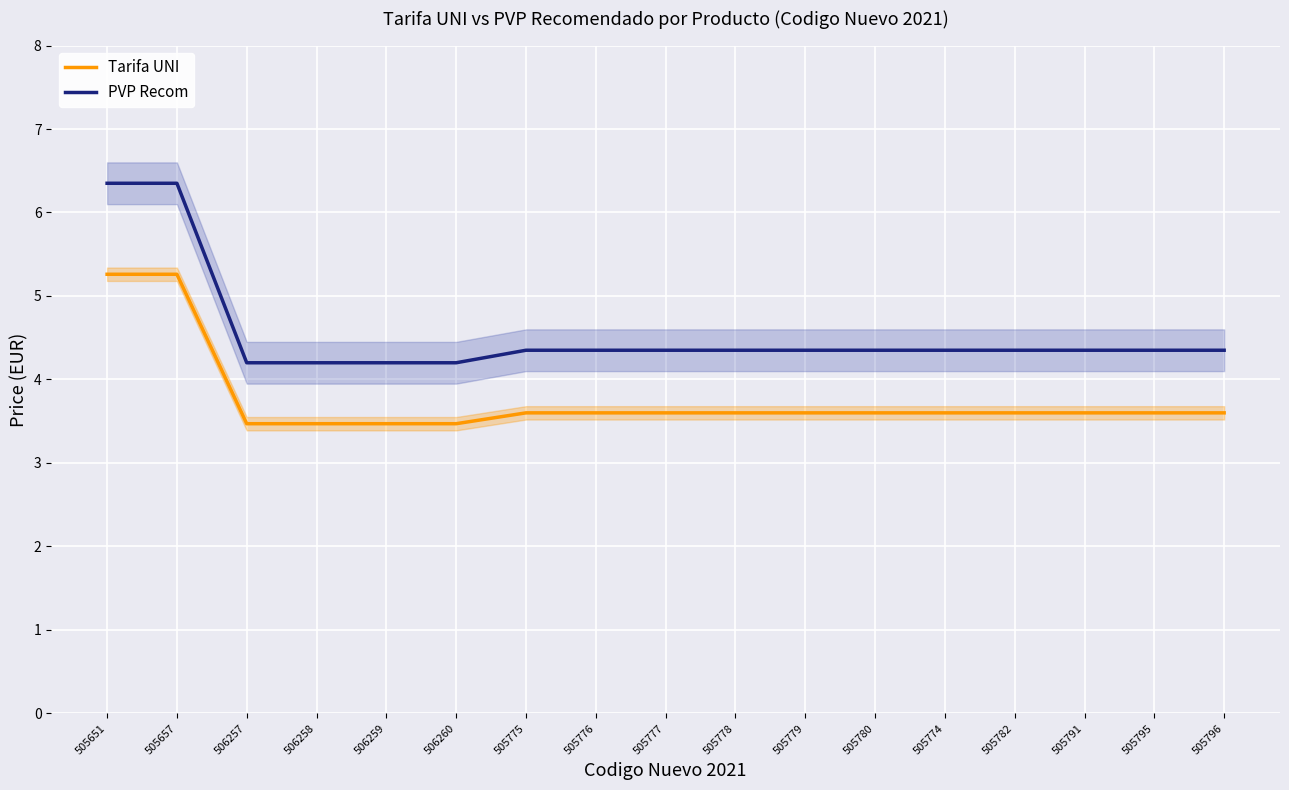

What are all the series names shown in the legend?

Tarifa UNI, PVP Recom